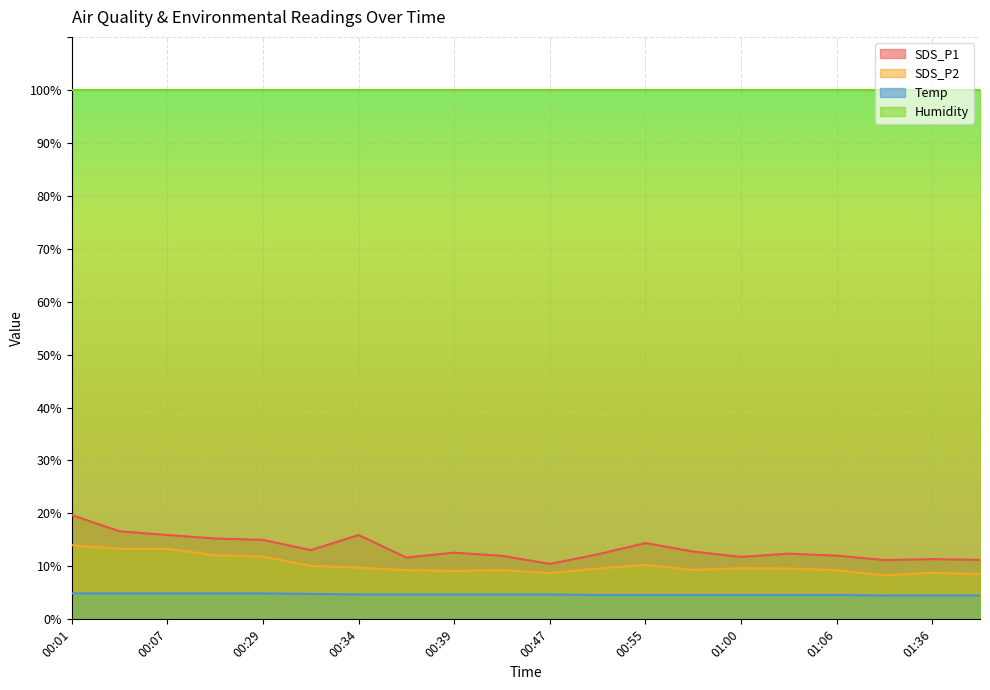

What is the label of the 1st point from the left?

00:01